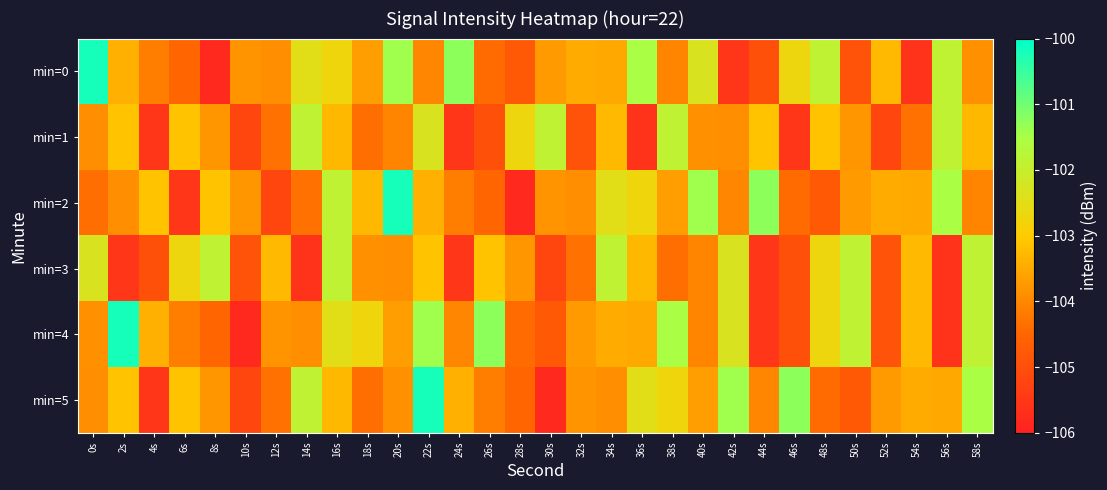

Reading left to right, extract all data points from this chart.

min=0: 0s=-100.2	2s=-103.4	4s=-104.1	6s=-104.5	8s=-105.8	10s=-103.8	12s=-103.9	14s=-102.5	16s=-102.7	18s=-103.7	20s=-101.4	22s=-104.0	24s=-101.3	26s=-104.4	28s=-104.8	30s=-103.7	32s=-103.5	34s=-103.5	36s=-101.5	38s=-104.0	40s=-102.3	42s=-105.5	44s=-105.0	46s=-102.7	48s=-101.9	50s=-104.9	52s=-103.3	54s=-105.6	56s=-101.9	58s=-103.9
min=1: 0s=-103.9	2s=-103.1	4s=-105.5	6s=-103.1	8s=-103.8	10s=-105.2	12s=-104.3	14s=-101.9	16s=-103.3	18s=-104.4	20s=-104.0	22s=-102.3	24s=-105.5	26s=-105.0	28s=-102.7	30s=-101.9	32s=-104.9	34s=-103.3	36s=-105.6	38s=-101.9	40s=-103.9	42s=-103.9	44s=-103.1	46s=-105.5	48s=-103.1	50s=-103.8	52s=-105.2	54s=-104.3	56s=-101.9	58s=-103.3
min=2: 0s=-104.4	2s=-103.9	4s=-103.1	6s=-105.5	8s=-103.1	10s=-103.8	12s=-105.2	14s=-104.3	16s=-101.9	18s=-103.3	20s=-100.2	22s=-103.4	24s=-104.1	26s=-104.5	28s=-105.8	30s=-103.8	32s=-103.9	34s=-102.5	36s=-102.7	38s=-103.7	40s=-101.4	42s=-104.0	44s=-101.3	46s=-104.4	48s=-104.8	50s=-103.7	52s=-103.5	54s=-103.5	56s=-101.5	58s=-104.0
min=3: 0s=-102.3	2s=-105.5	4s=-105.0	6s=-102.7	8s=-101.9	10s=-104.9	12s=-103.3	14s=-105.6	16s=-101.9	18s=-103.9	20s=-103.9	22s=-103.1	24s=-105.5	26s=-103.1	28s=-103.8	30s=-105.2	32s=-104.3	34s=-101.9	36s=-103.3	38s=-104.4	40s=-104.0	42s=-102.3	44s=-105.5	46s=-105.0	48s=-102.7	50s=-101.9	52s=-104.9	54s=-103.3	56s=-105.6	58s=-101.9
min=4: 0s=-103.9	2s=-100.2	4s=-103.4	6s=-104.1	8s=-104.5	10s=-105.8	12s=-103.8	14s=-103.9	16s=-102.5	18s=-102.7	20s=-103.7	22s=-101.4	24s=-104.0	26s=-101.3	28s=-104.4	30s=-104.8	32s=-103.7	34s=-103.5	36s=-103.5	38s=-101.5	40s=-104.0	42s=-102.3	44s=-105.5	46s=-105.0	48s=-102.7	50s=-101.9	52s=-104.9	54s=-103.3	56s=-105.6	58s=-101.9
min=5: 0s=-103.9	2s=-103.1	4s=-105.5	6s=-103.1	8s=-103.8	10s=-105.2	12s=-104.3	14s=-101.9	16s=-103.3	18s=-104.4	20s=-103.9	22s=-100.2	24s=-103.4	26s=-104.1	28s=-104.5	30s=-105.8	32s=-103.8	34s=-103.9	36s=-102.5	38s=-102.7	40s=-103.7	42s=-101.4	44s=-104.0	46s=-101.3	48s=-104.4	50s=-104.8	52s=-103.7	54s=-103.5	56s=-103.5	58s=-101.5